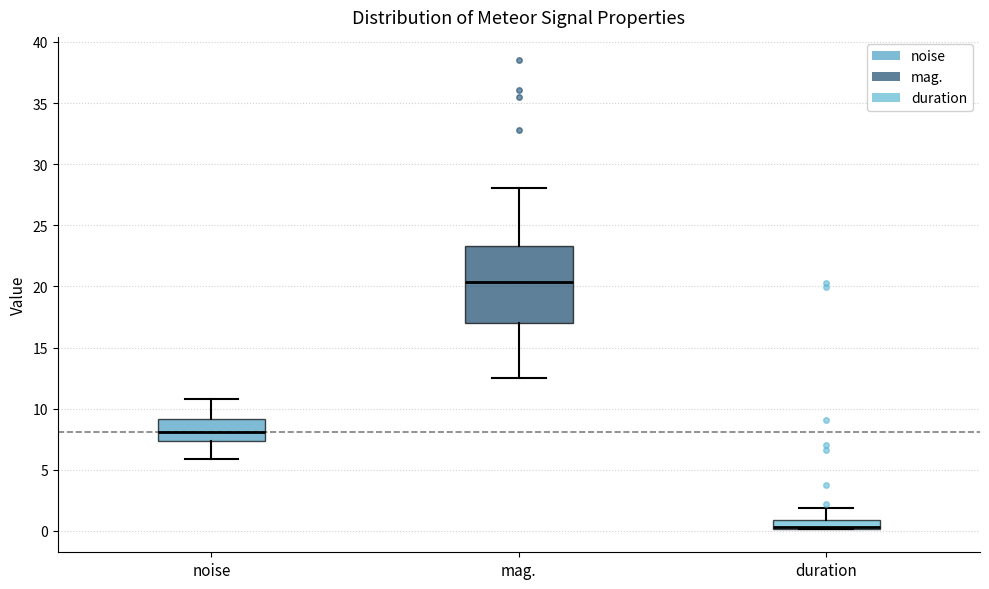

Which box is the tallest, from its lower edge to its upper edge?

mag.